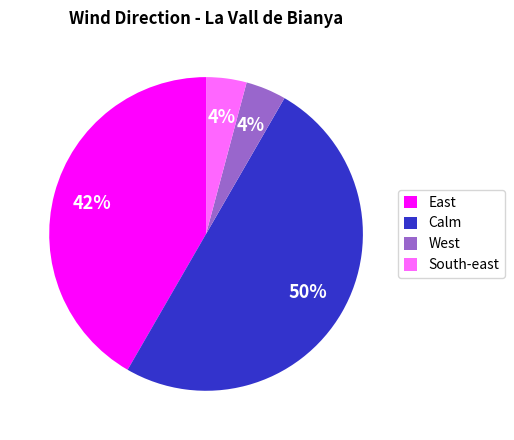

To the nearest percent, what is the combined percentage of East and Calm?

92%